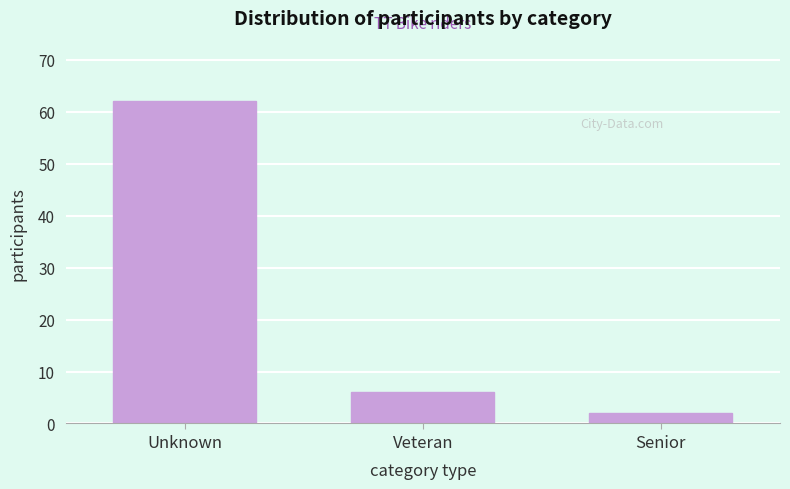

Reading left to right, extract all data points from this chart.

Unknown=62	Veteran=6	Senior=2